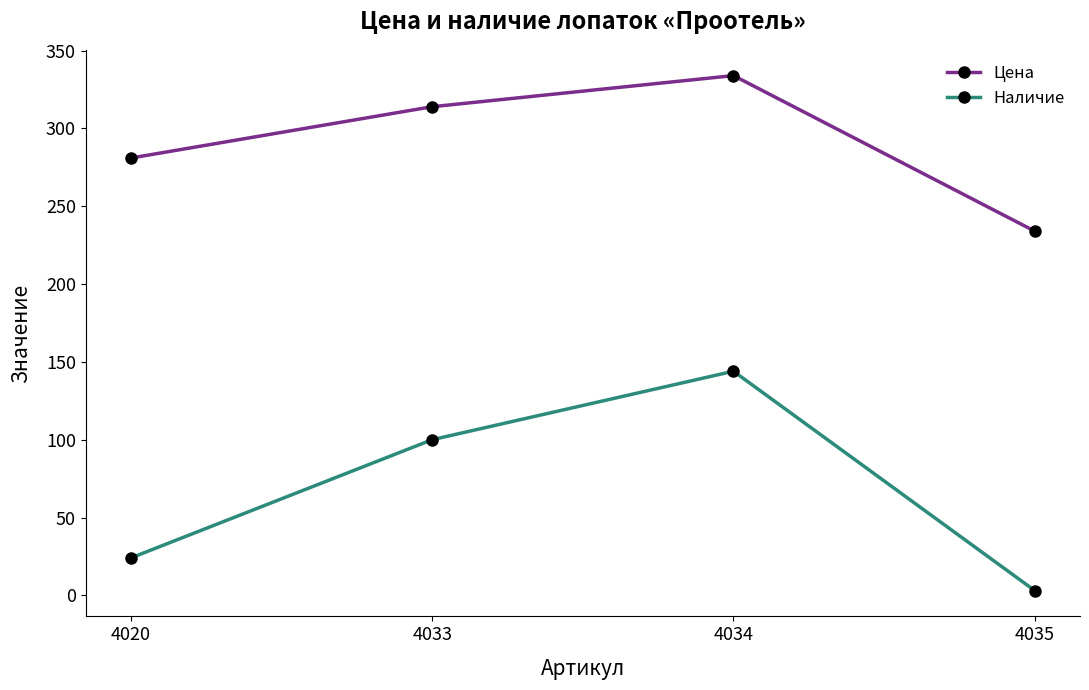

True or false: Цена and Наличие intersect in this chart.

False